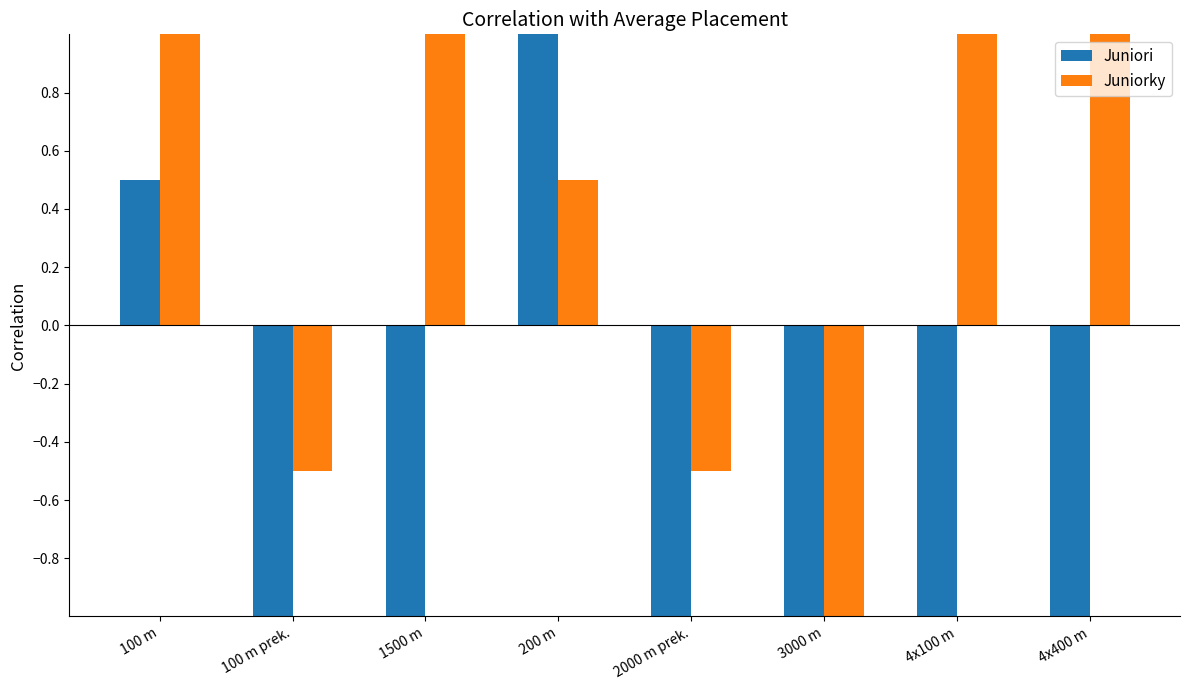

What are all the series names shown in the legend?

Juniori, Juniorky